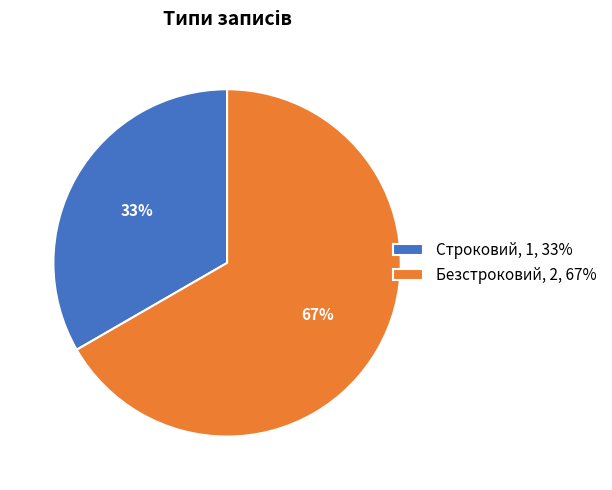

Is it true that Строковий is 33% of the pie?

True